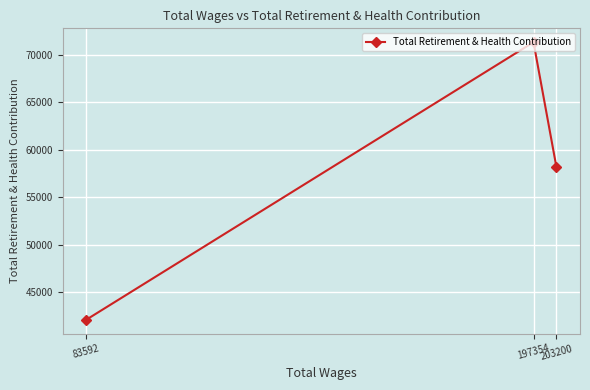

Count the values in the range 42072 to 71346.

3